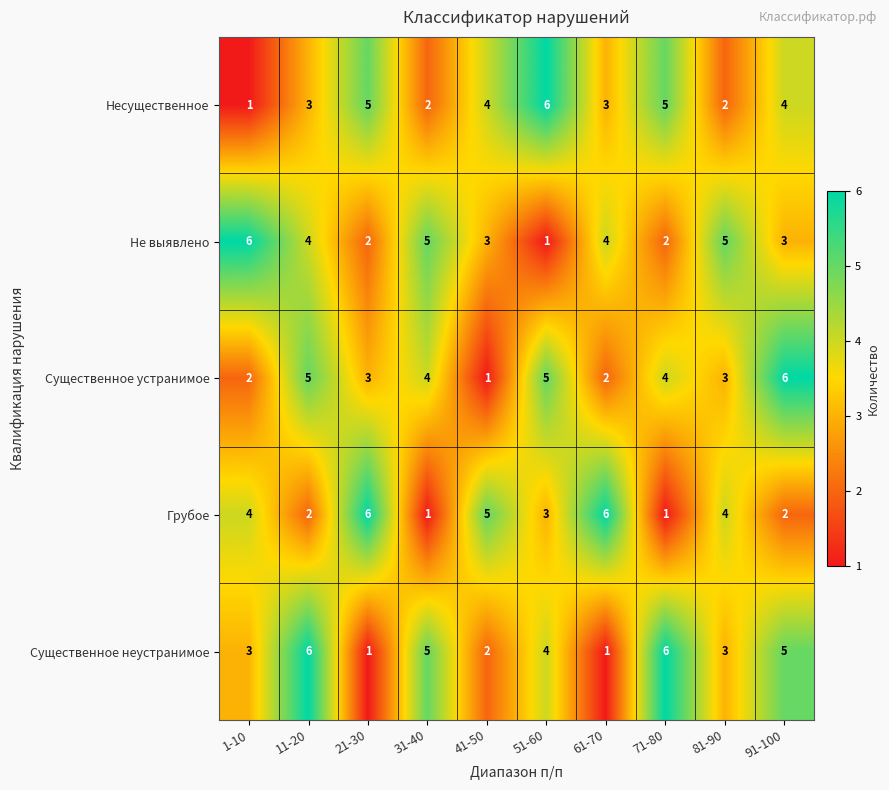

How many categories are shown in the chart?

10